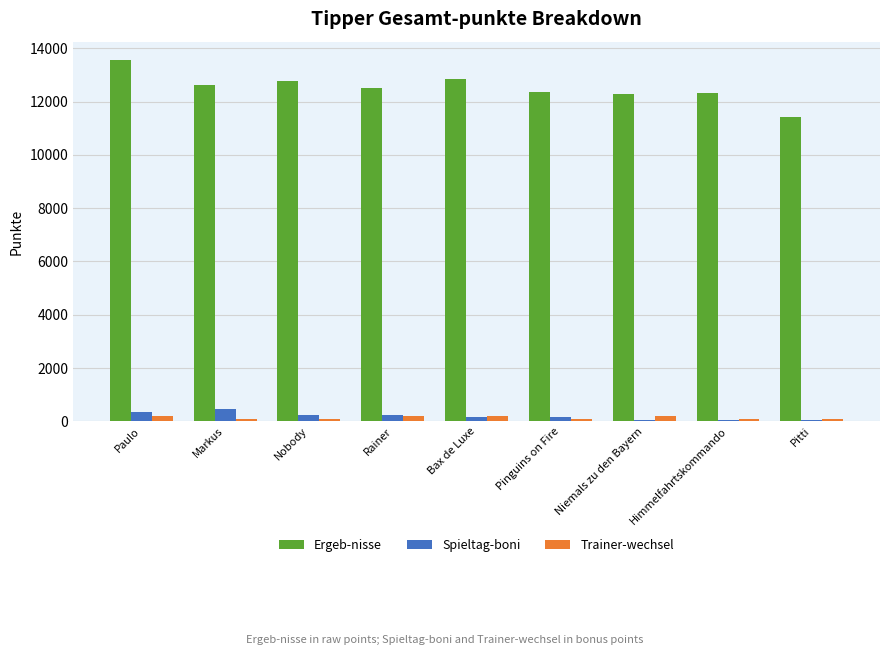

What is the value of the Trainer-wechsel bar at the 2nd from the left?

100